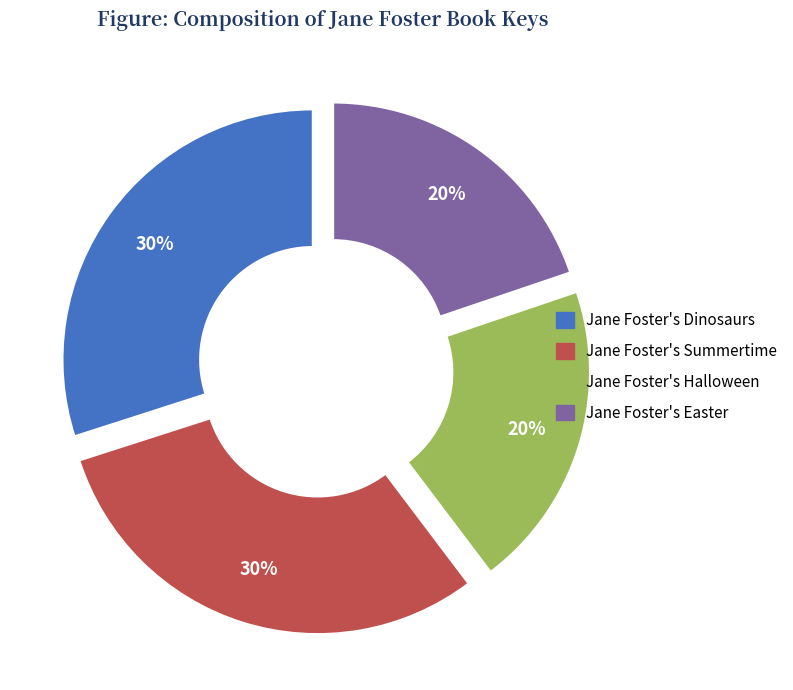

Is there any slice that represents more than half of the pie?

No